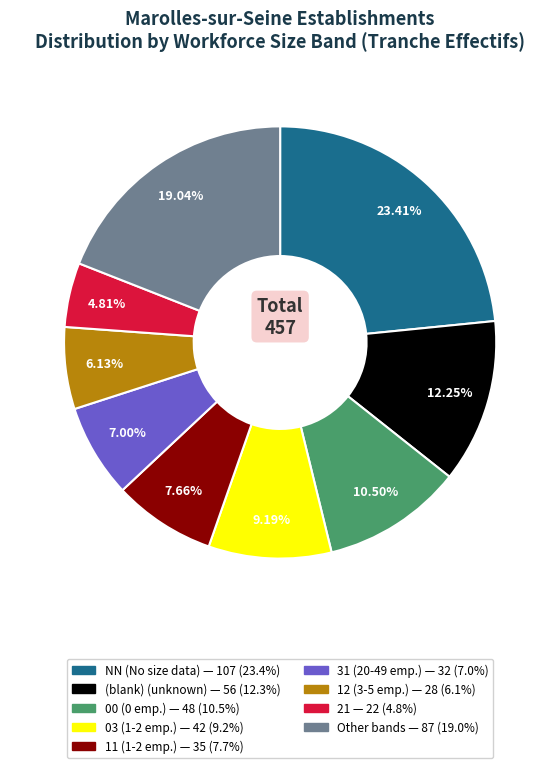

Is there a majority slice in this chart?

No